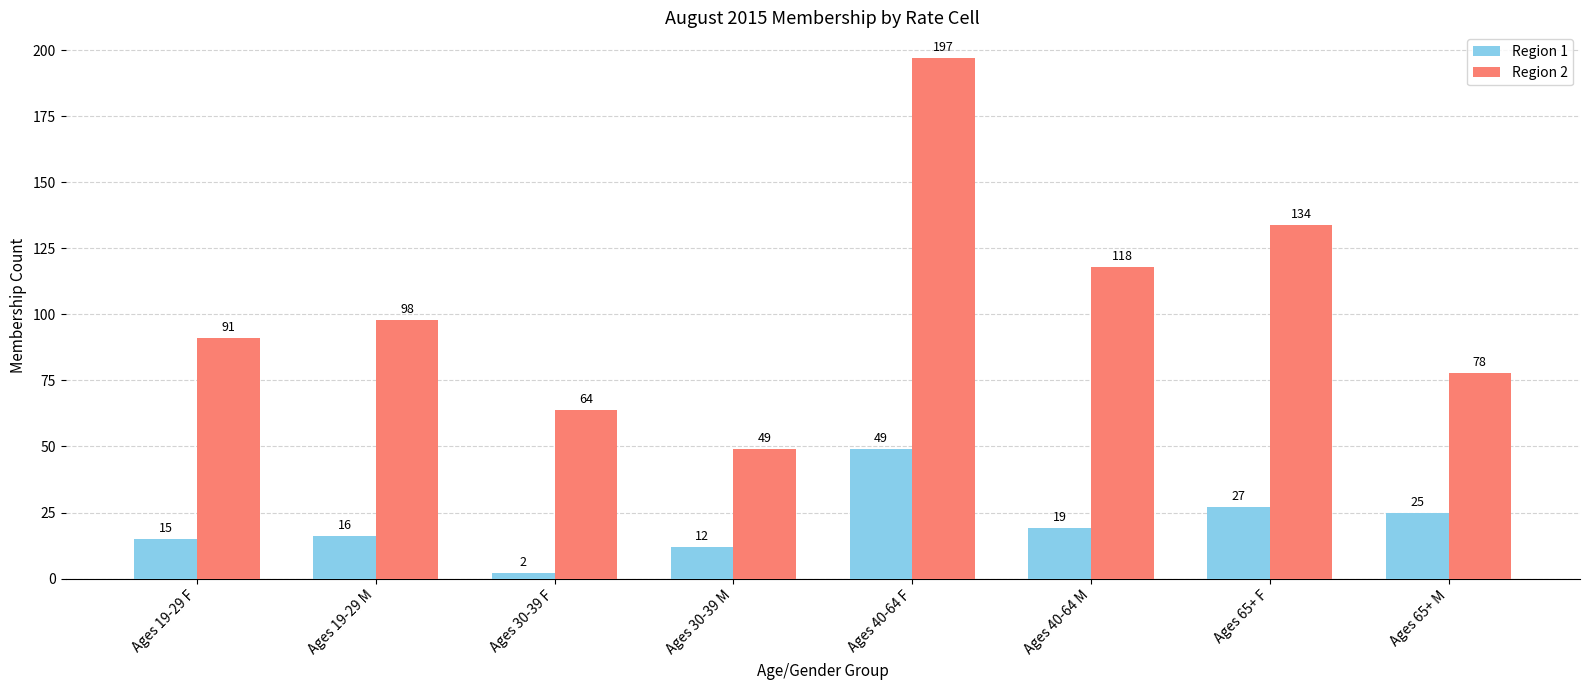

What is the sum of the Region 2 values at Ages 19-29 M and Ages 65+ F?

232